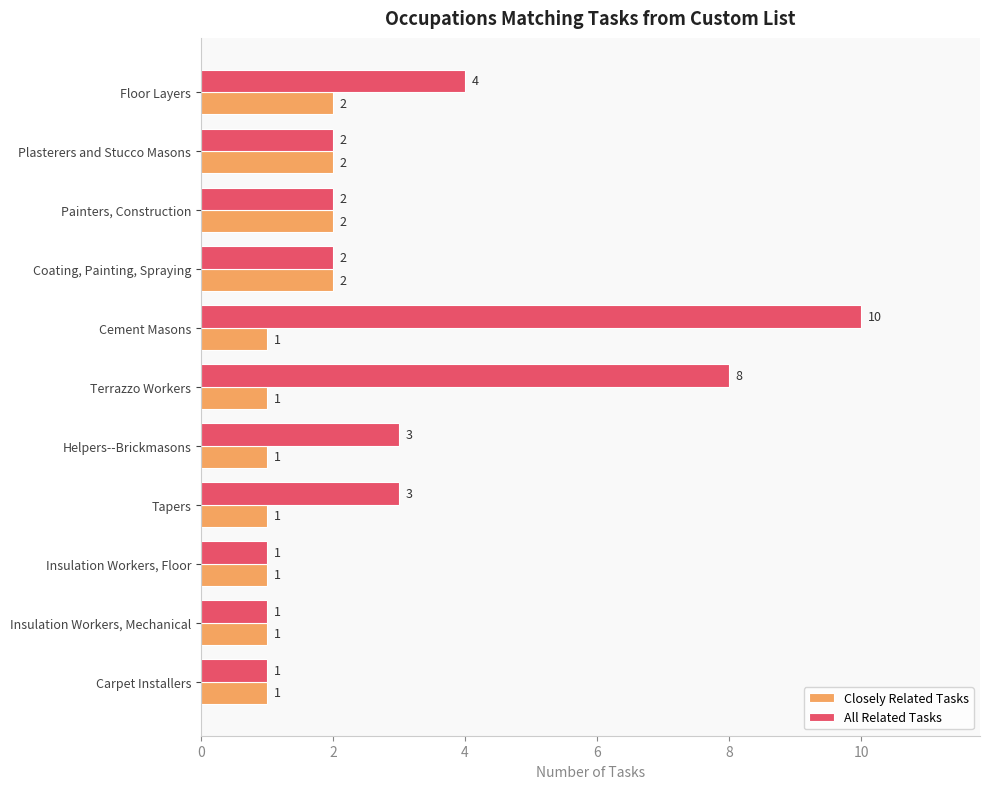

How many All Related Tasks values are between 1 and 4?

9